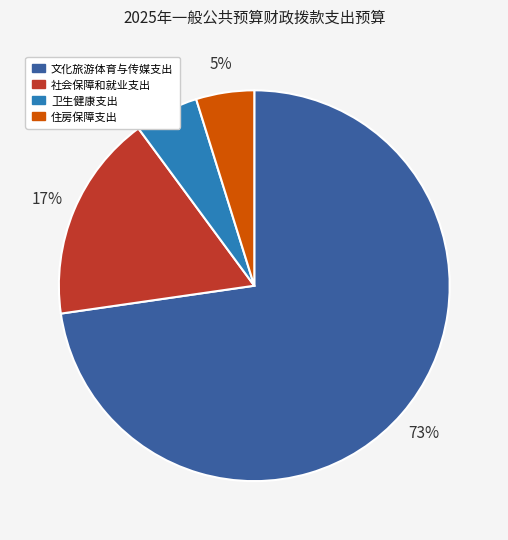

Between 住房保障支出 and 社会保障和就业支出, which is larger?

社会保障和就业支出